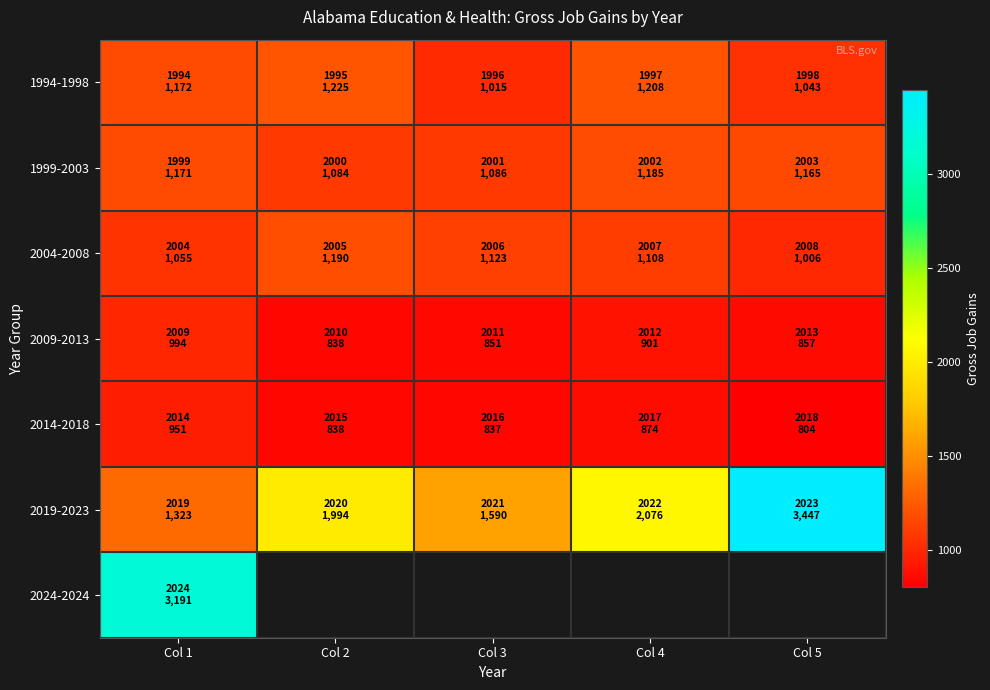

How many values in the 1994-1998 series are below 1172?

2